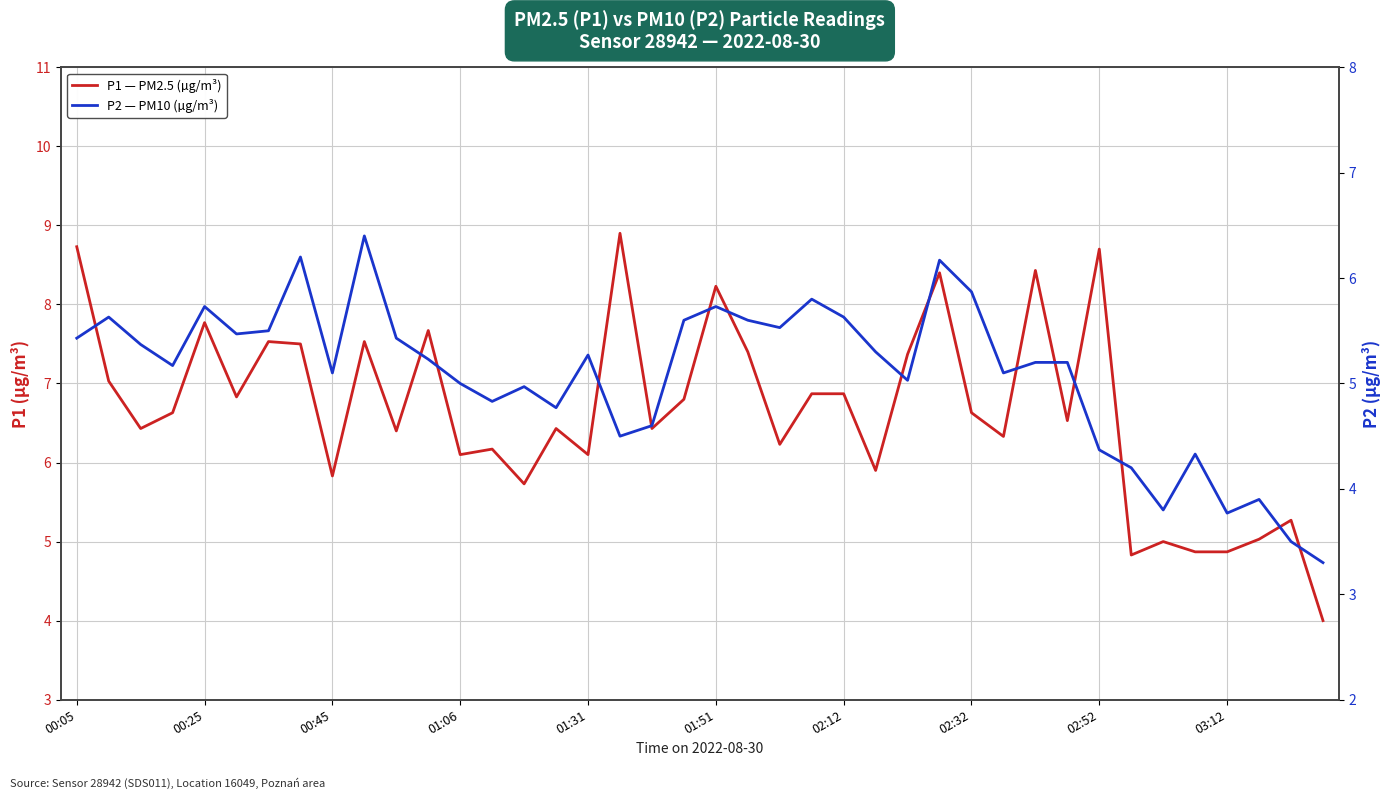

What is the minimum value shown in the chart?

3.3